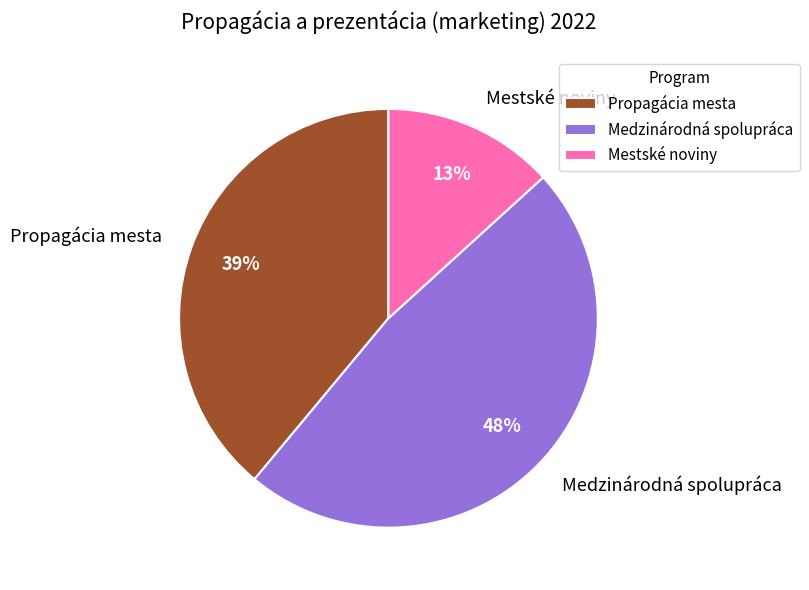

Which category has the biggest portion of the pie?

Medzinárodná spolupráca